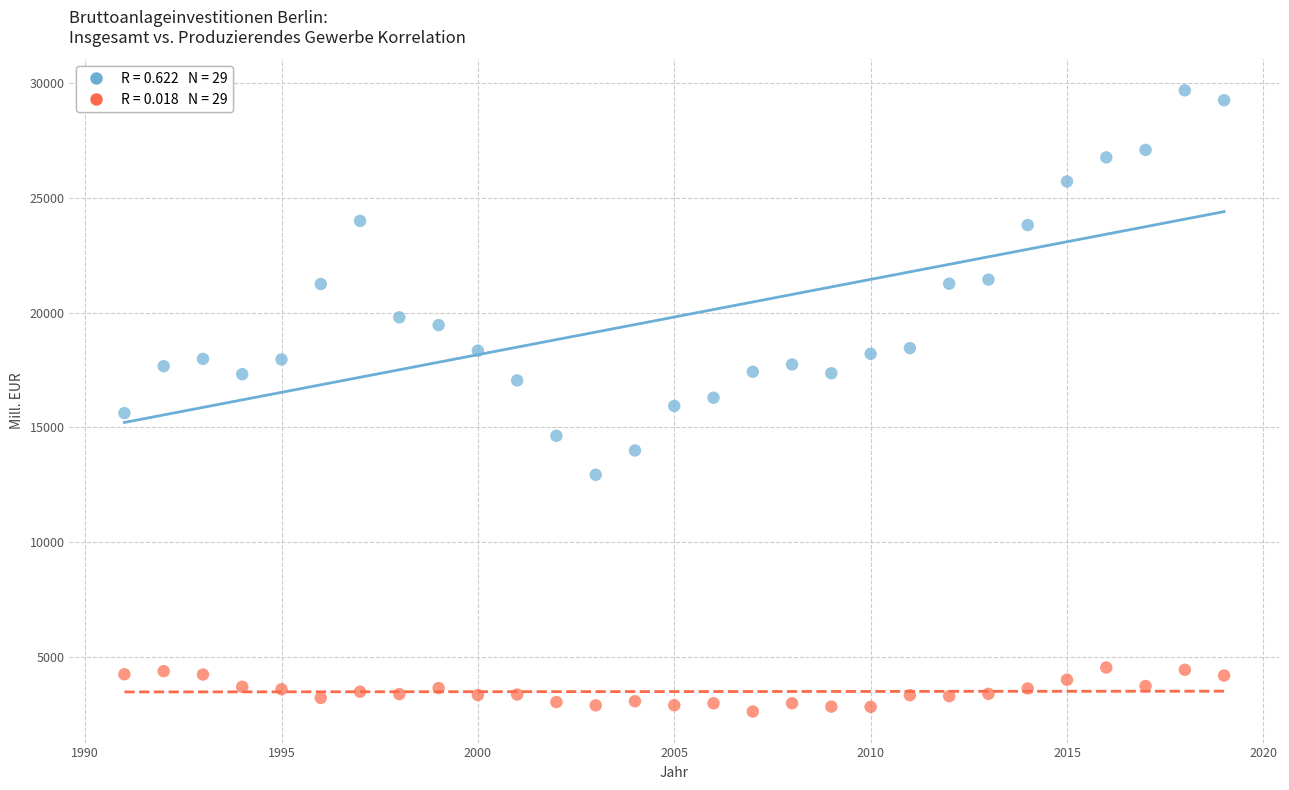

Across all data points, what is the range of X values (max minus min)?

28.0